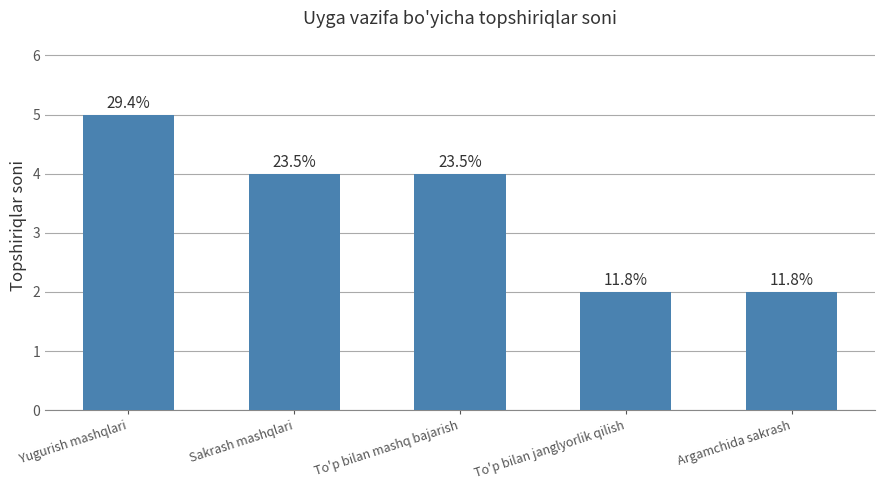

At which label is the value closest to 3?

Sakrash mashqlari